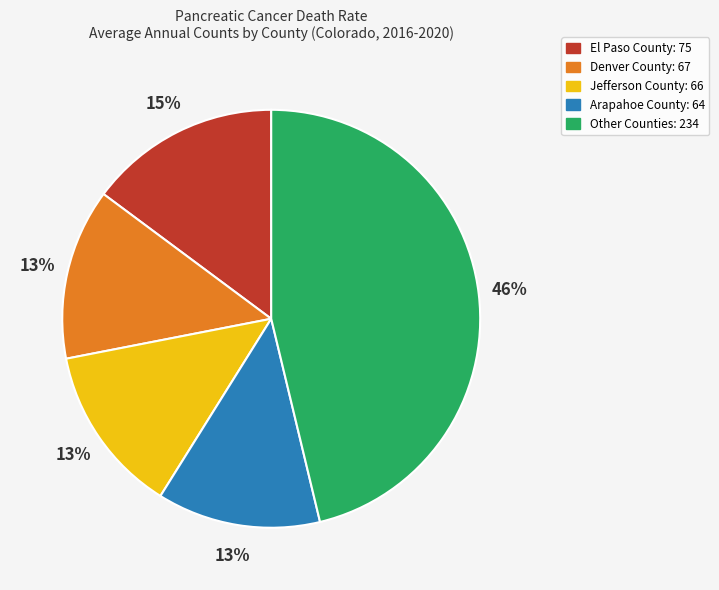

To the nearest percent, what is the average slice percentage?

20%